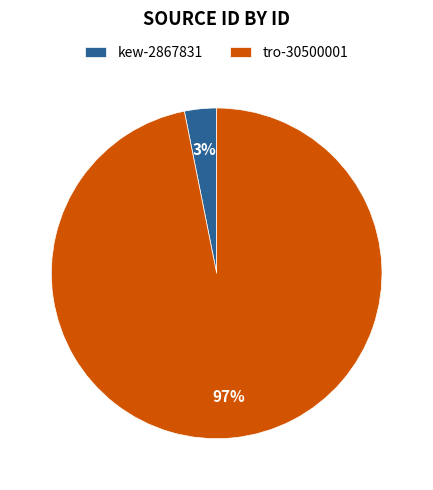

Rank the categories by value from lowest to highest.

kew-2867831, tro-30500001